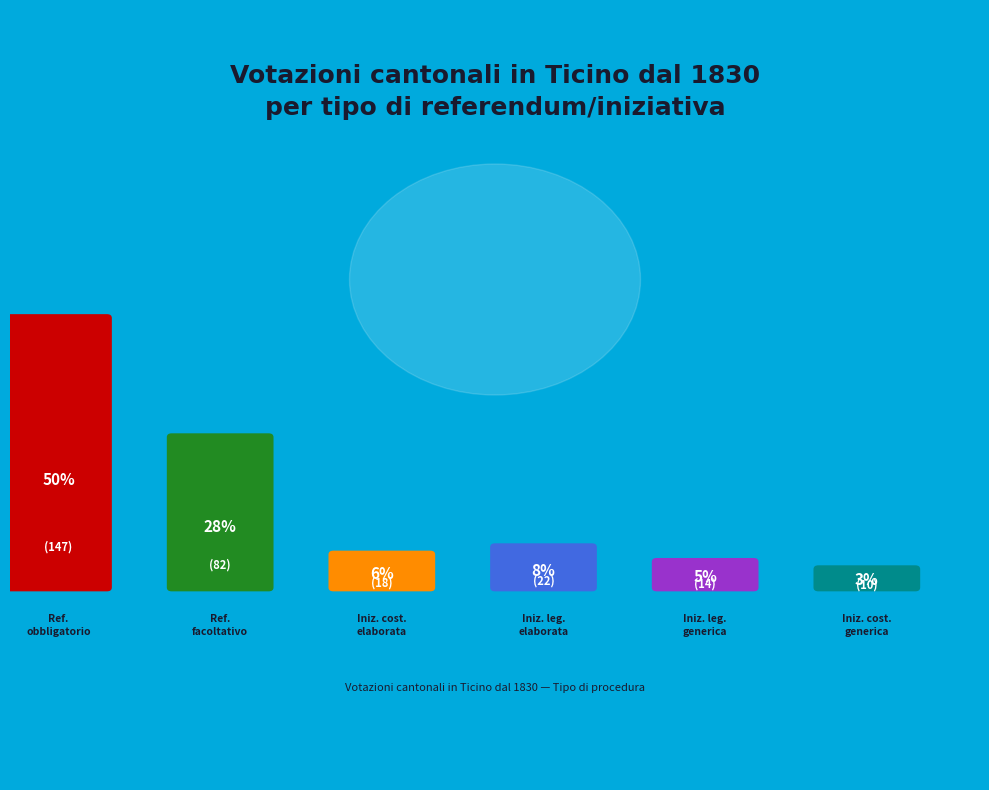

Rank the categories by value from highest to lowest.

referendum obbligatorio, referendum facoltativo, iniziativa legislativa elaborata, iniziativa costituzionale elaborata, iniziativa legislativa generica, iniziativa costituzionale generica